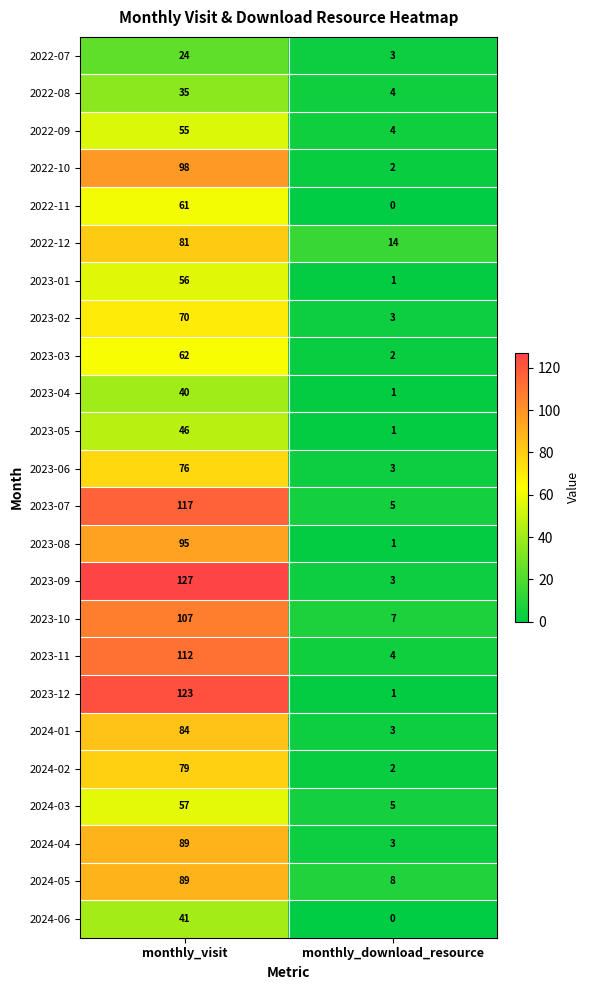

At which label does 2024-02 reach its peak?

monthly_visit